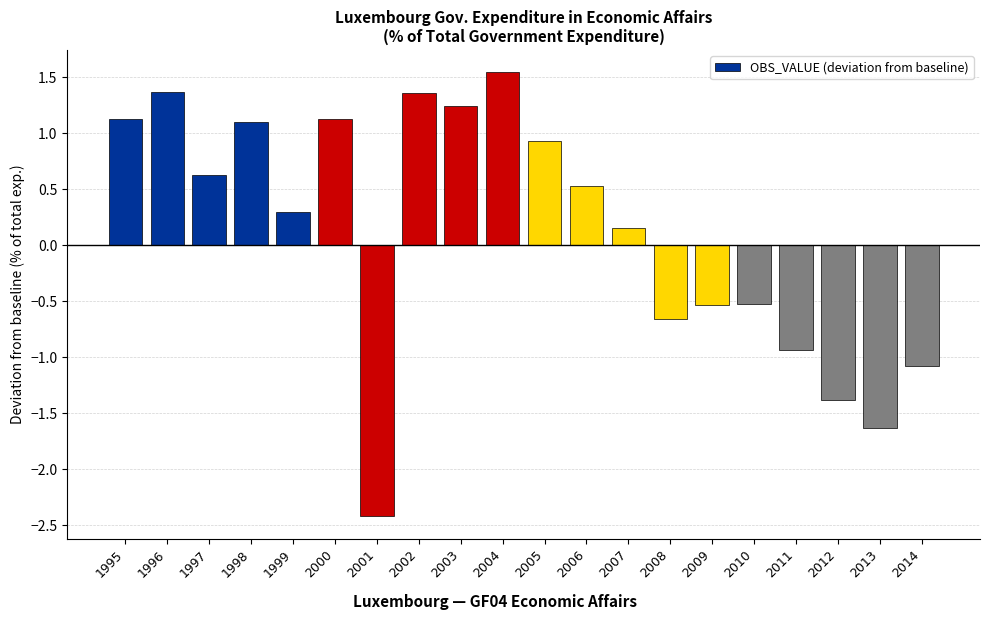

How many bars are there in total?

20